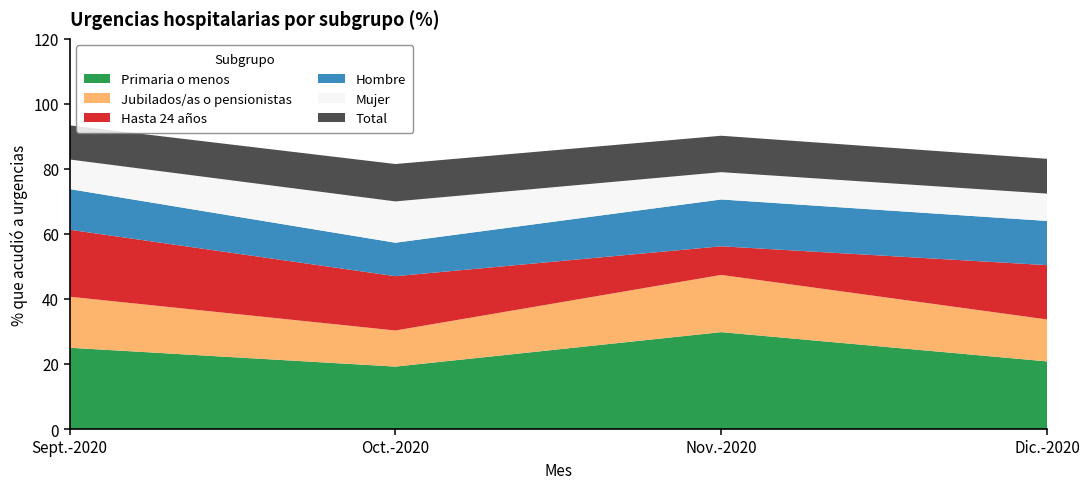

Reading left to right, list all the values displayed in this chart.

Primaria o menos: Sept.-2020=25.0	Oct.-2020=19.2	Nov.-2020=29.8	Dic.-2020=20.8
Jubilados/as o pensionistas: Sept.-2020=15.7	Oct.-2020=11.1	Nov.-2020=17.6	Dic.-2020=12.9
Hasta 24 años: Sept.-2020=20.6	Oct.-2020=16.7	Nov.-2020=8.8	Dic.-2020=16.7
Hombre: Sept.-2020=12.5	Oct.-2020=10.3	Nov.-2020=14.4	Dic.-2020=13.6
Mujer: Sept.-2020=9.1	Oct.-2020=12.7	Nov.-2020=8.4	Dic.-2020=8.4
Total: Sept.-2020=10.5	Oct.-2020=11.5	Nov.-2020=11.2	Dic.-2020=10.7